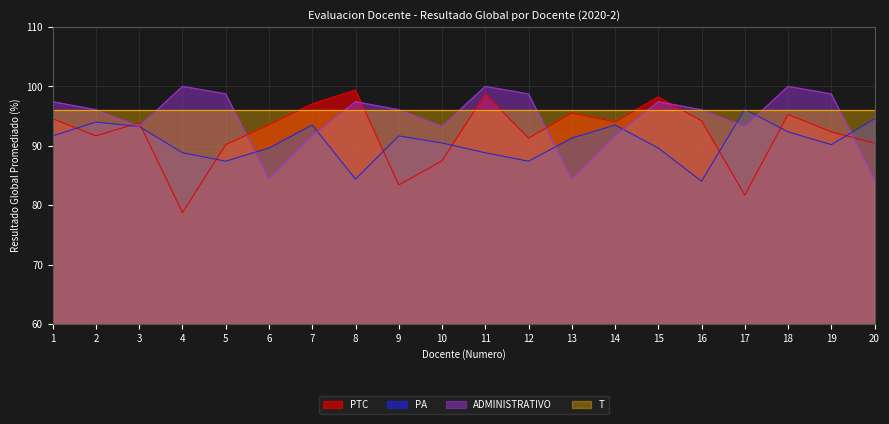

Is it true that PA equals 155.2 at 11?

False